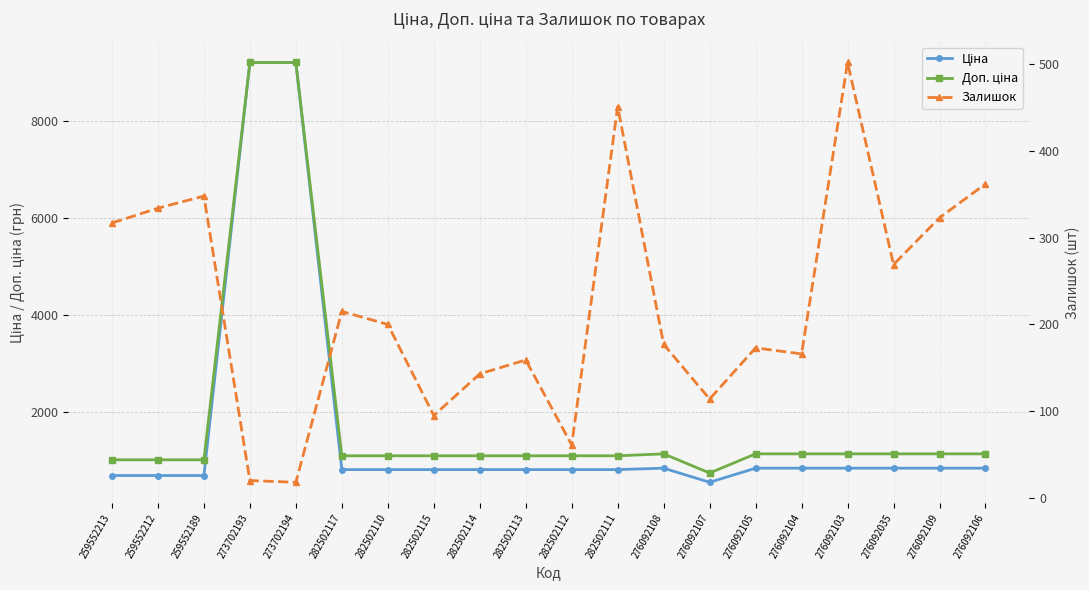

The value of Ціна at 273702194 is 9196.3. True or false?

True